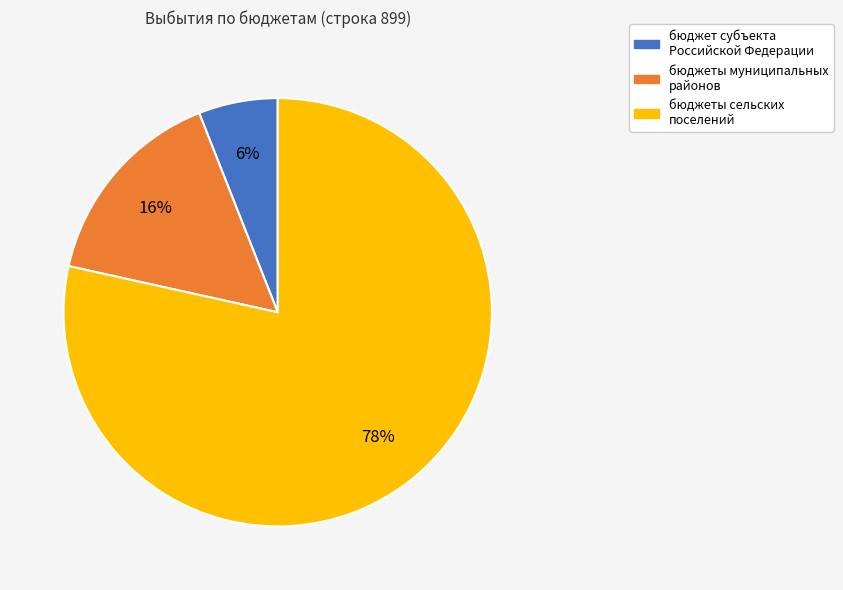

To the nearest percent, what is the difference between the largest and smallest slice percentages?

72%